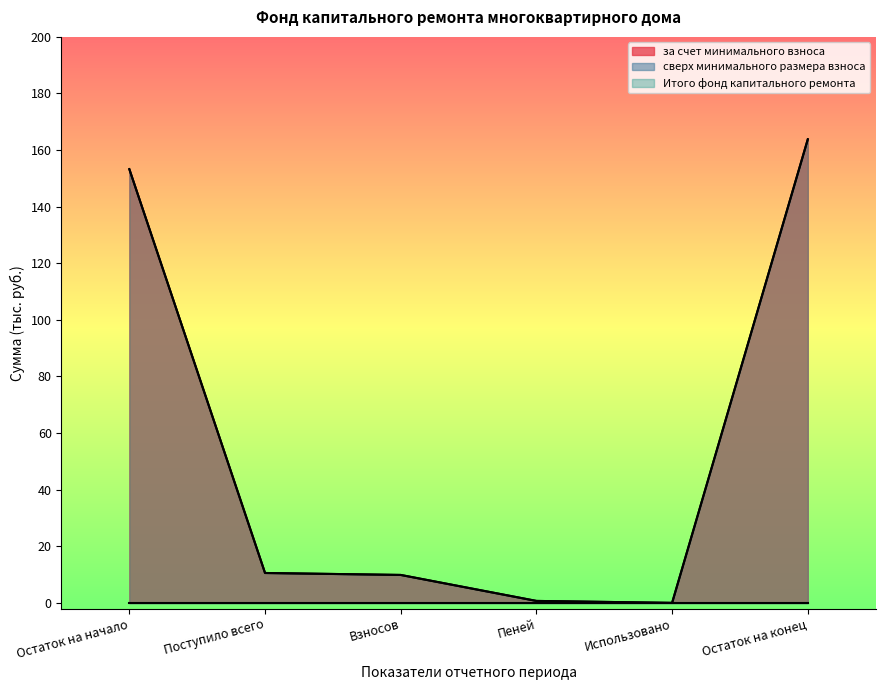

List the labels in order of Итого фонд капитального ремонта value, smallest first.

Использовано, Пеней, Взносов, Поступило всего, Остаток на начало, Остаток на конец